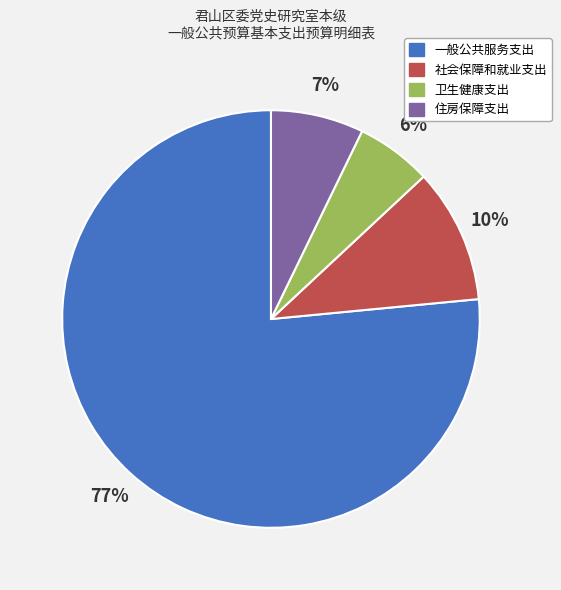

Approximately how many times larger is the value at 社会保障和就业支出 compared to 一般公共服务支出?

0.1